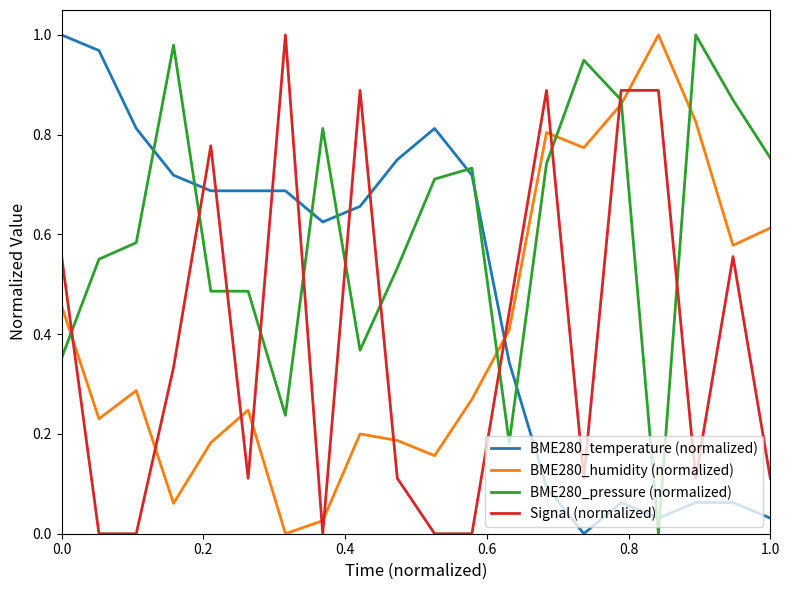

How many values in the BME280_pressure (normalized) series exceed 0?

19